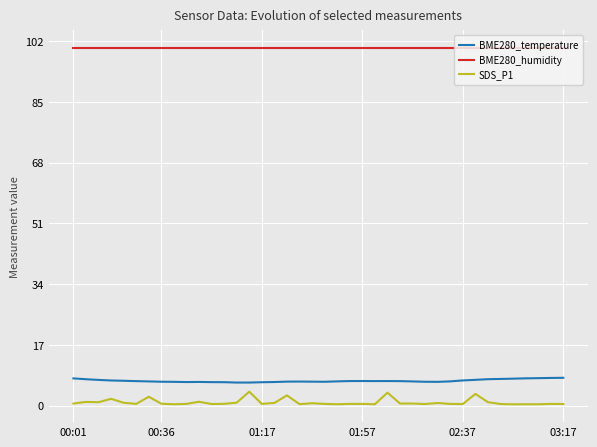

How many distinct data groups are displayed?

3